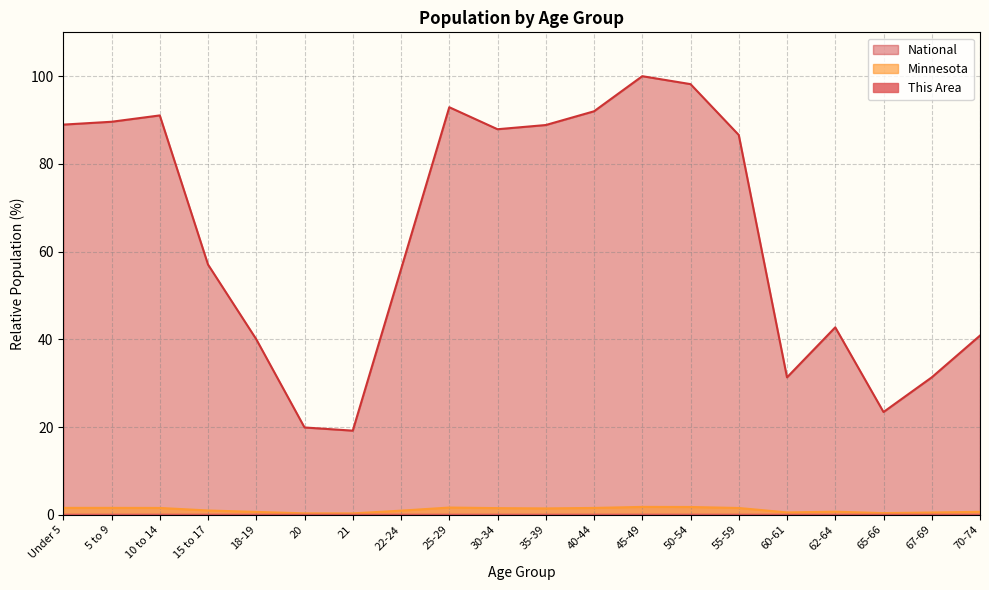

How many lines are shown in the chart?

3